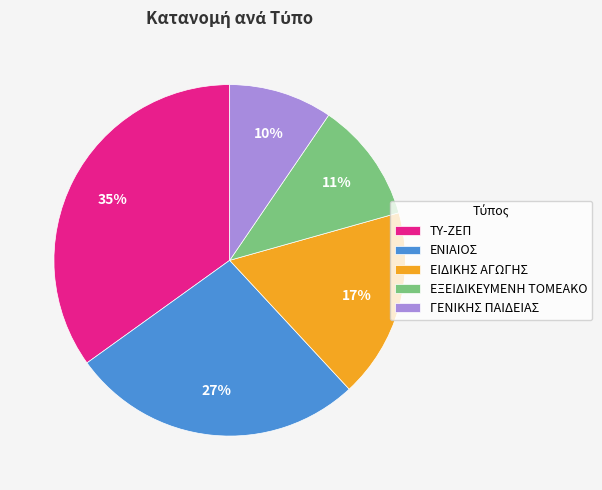

To the nearest percent, what percentage of the pie is ΤΥ-ΖΕΠ?

35%